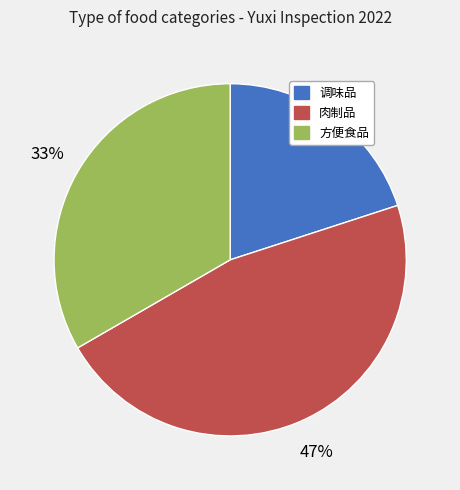

Do 肉制品 and 调味品 together represent more than half of the pie?

Yes